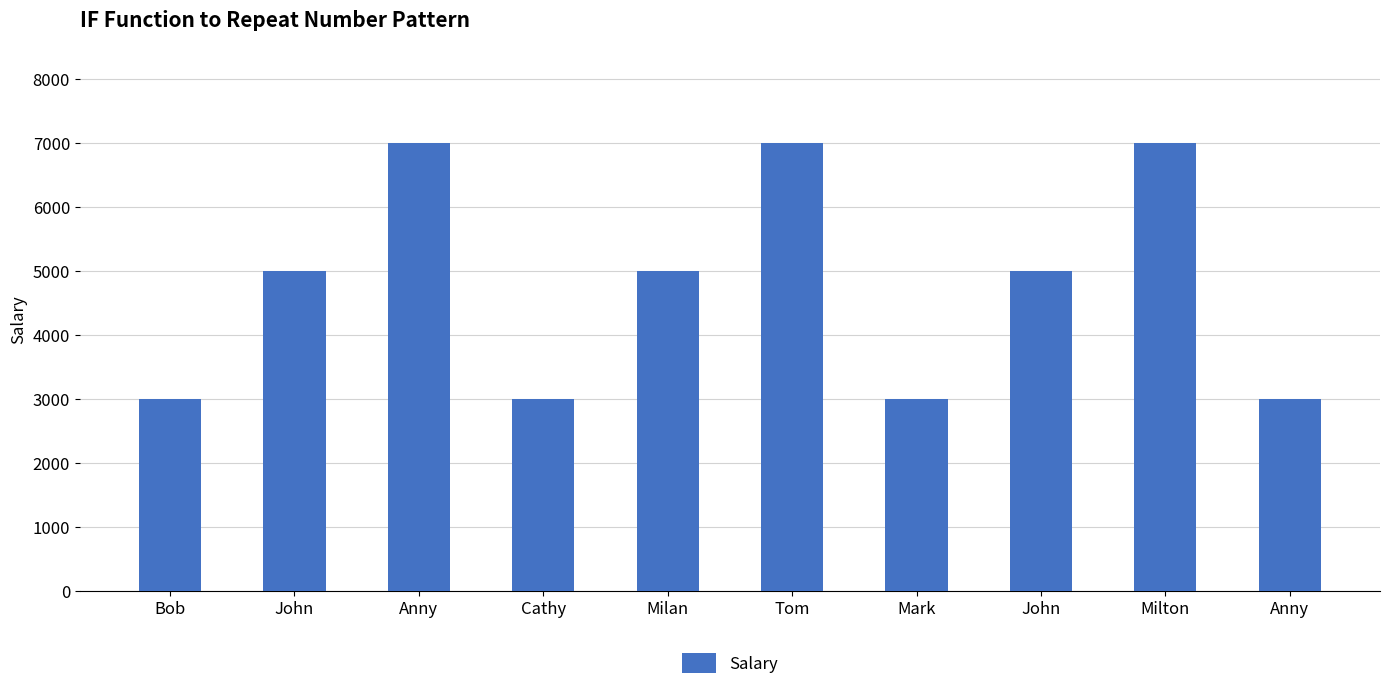

The chart shows a value of 4154 at Bob. True or false?

False